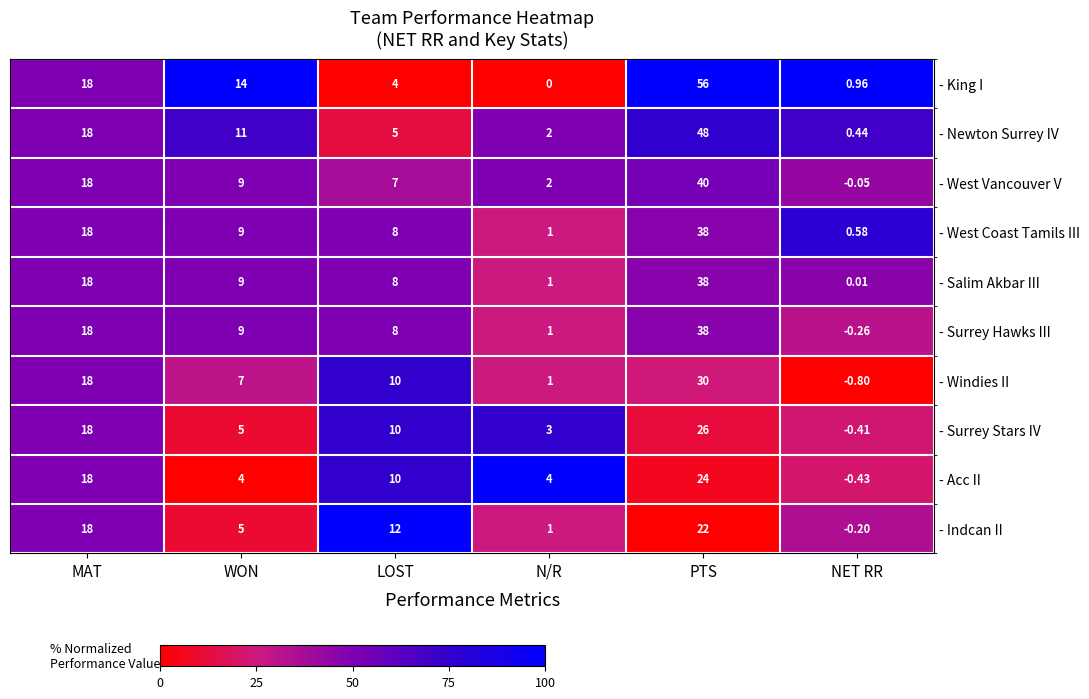

Rank the series at NET RR from lowest to highest value.

- Windies II, - Acc II, - Surrey Stars IV, - Surrey Hawks III, - Indcan II, - West Vancouver V, - Salim Akbar III, - Newton Surrey IV, - West Coast Tamils III, - King I